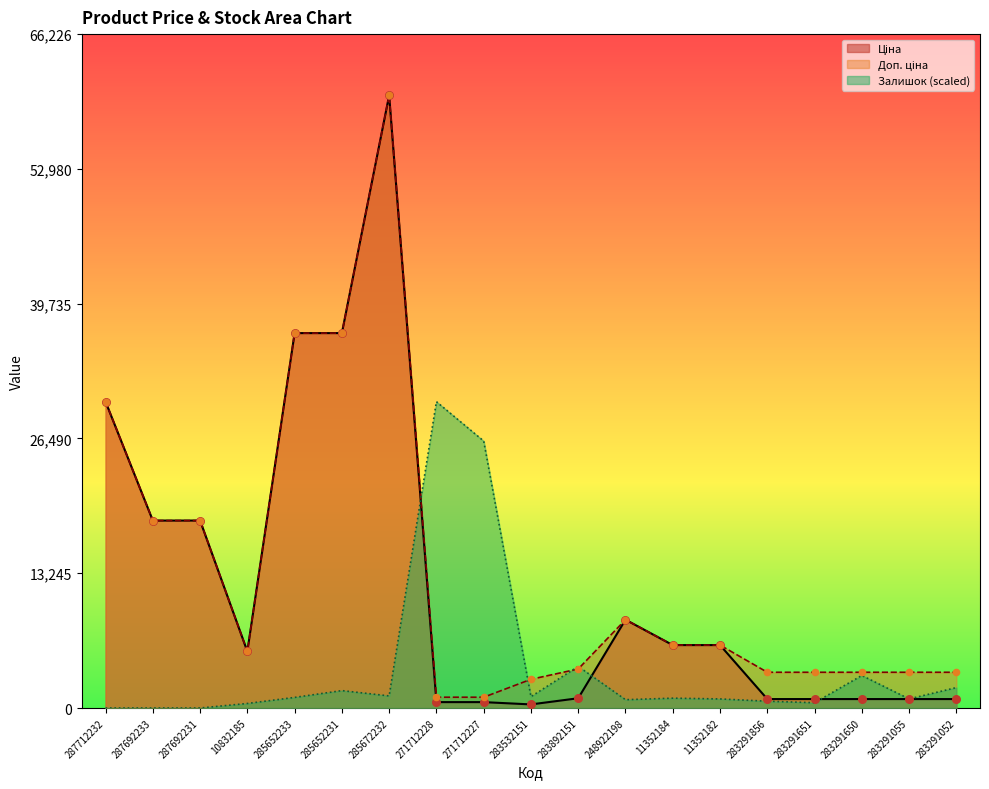

Which label corresponds to the largest value in the chart?

285672232